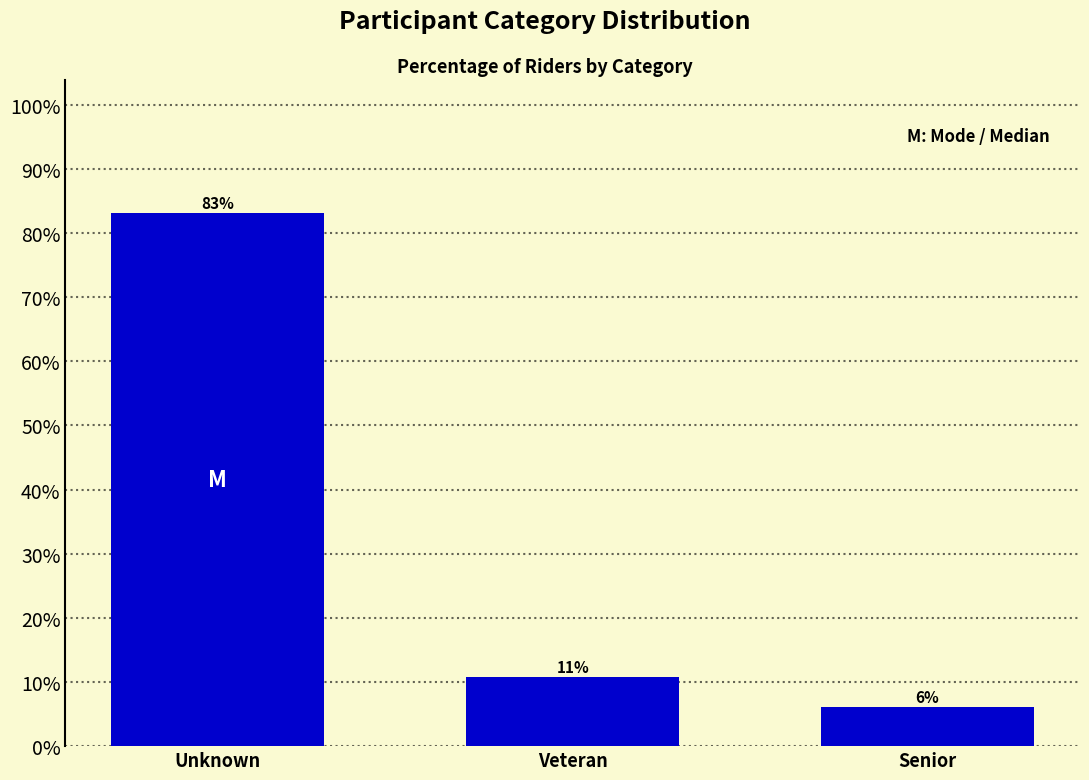

How many bars are there in total?

3